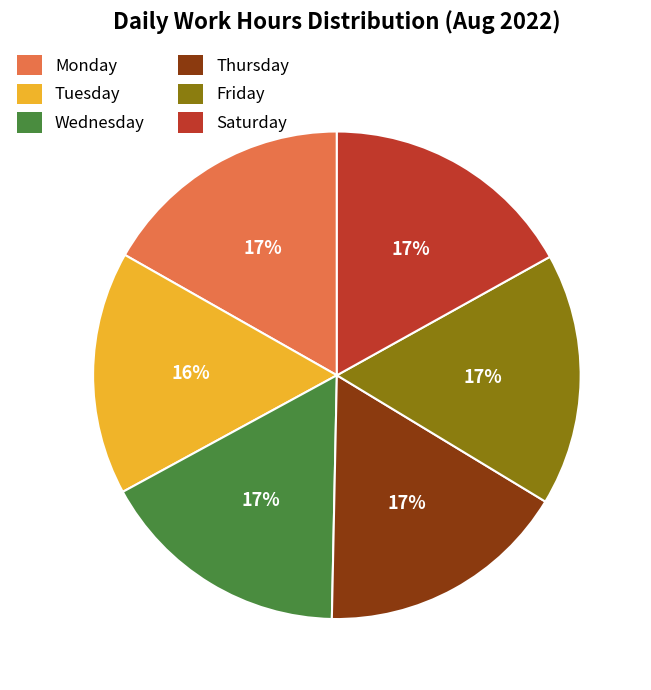

Do Thursday and Friday together represent more than half of the pie?

No